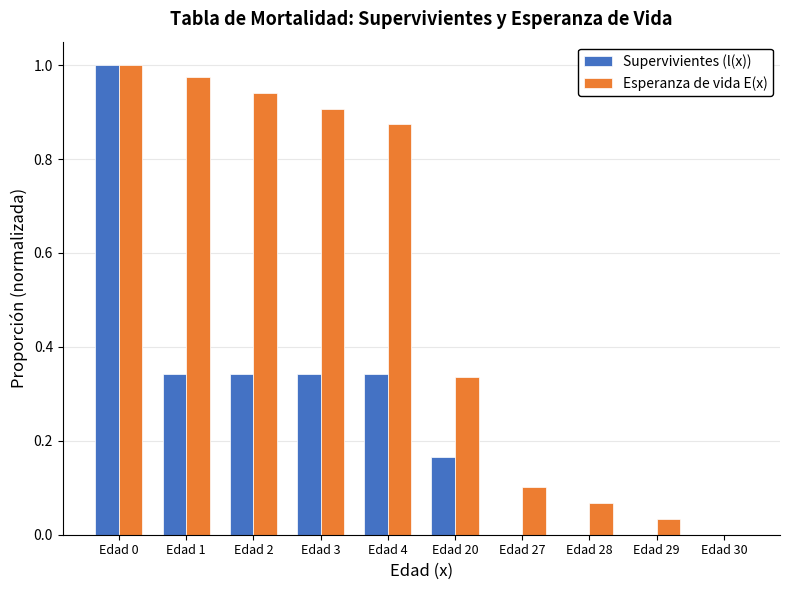

True or false: Esperanza de vida E(x) has a value of -0.5 at Edad 30.

False